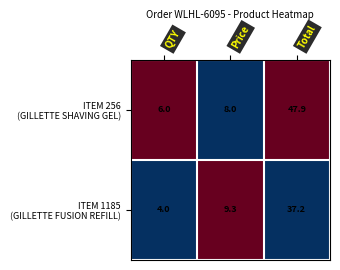

How many categories are shown in the chart?

3